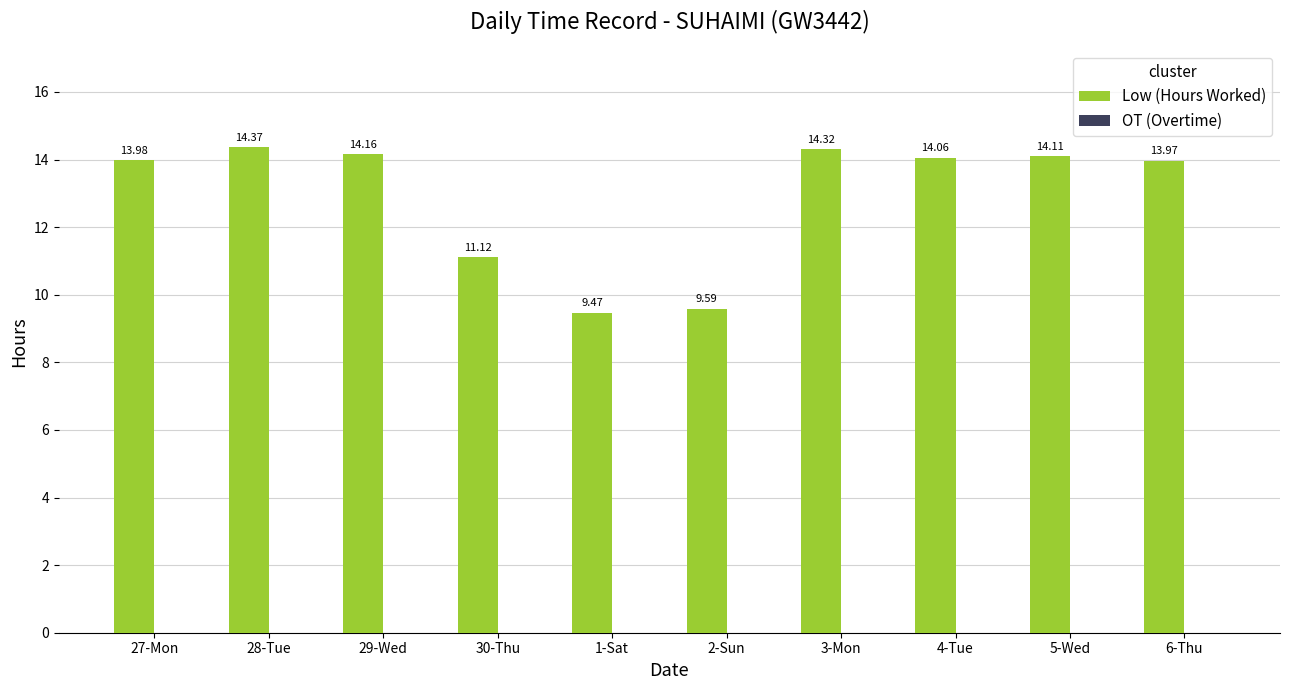

At which category does the chart reach its minimum across all series?

1-Sat